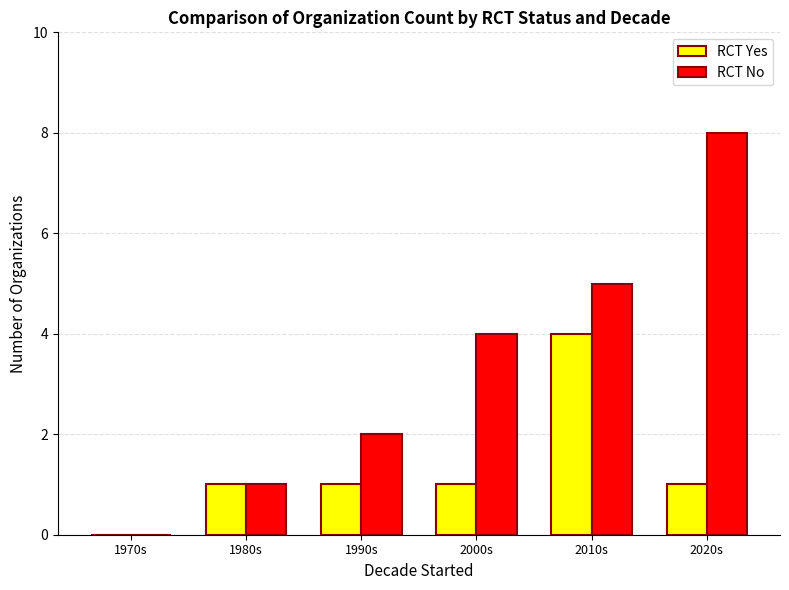

Count the number of categories in the chart.

6